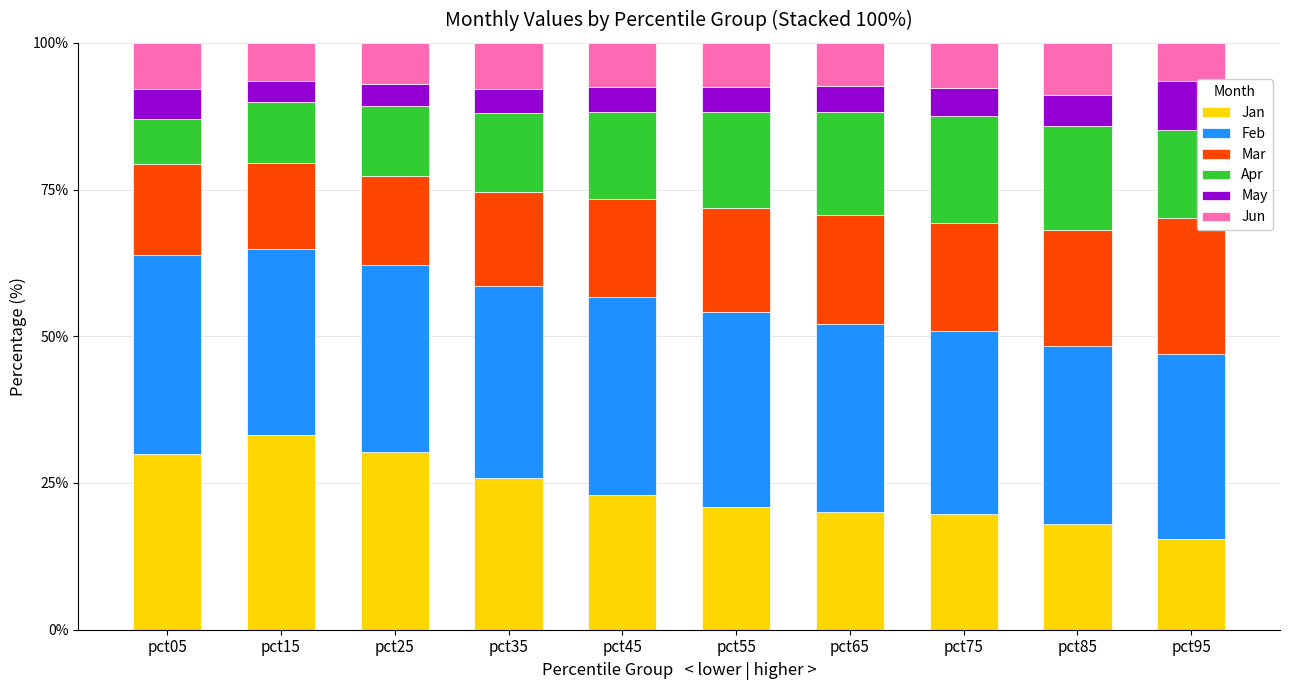

The value of Jan at pct85 is 18.0. True or false?

True